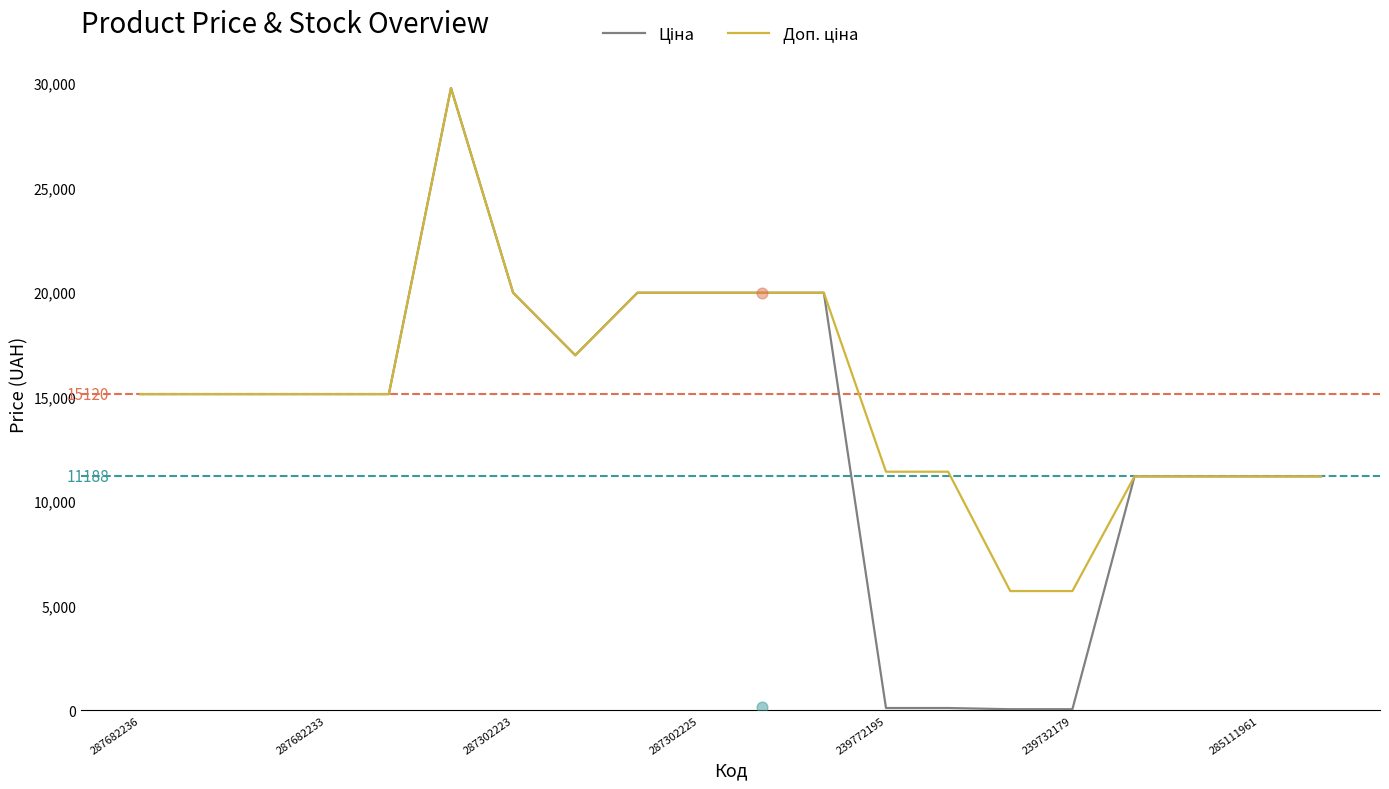

Which series contains the lowest Y value?

Ціна